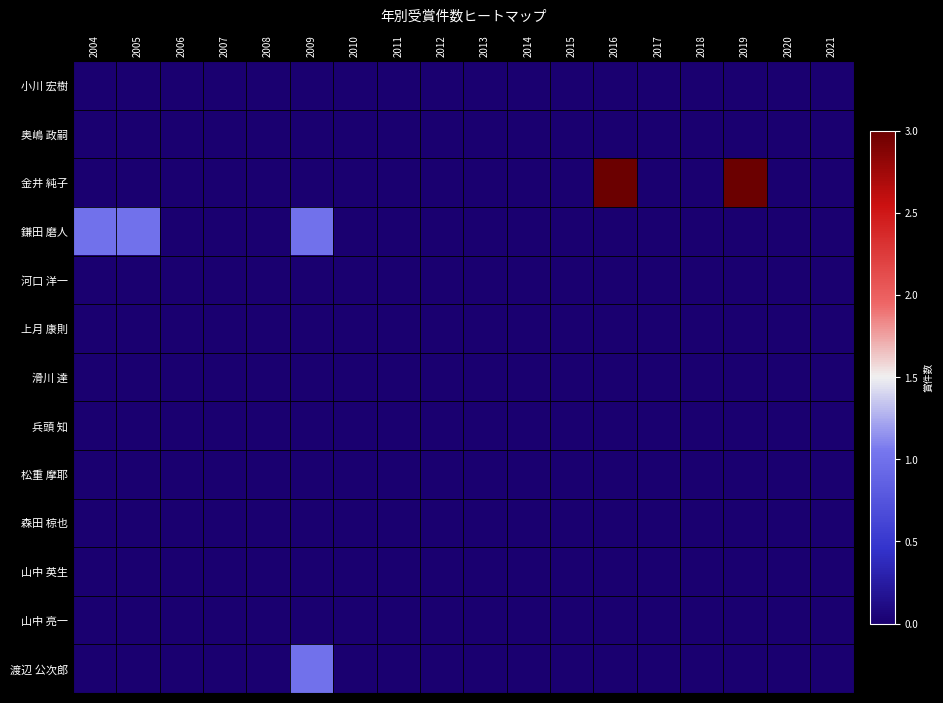

Reading left to right, extract all data points from this chart.

小川 宏樹: 2004=0	2005=0	2006=0	2007=0	2008=0	2009=0	2010=0	2011=0	2012=0	2013=0	2014=0	2015=0	2016=0	2017=0	2018=0	2019=0	2020=0	2021=0
奥嶋 政嗣: 2004=0	2005=0	2006=0	2007=0	2008=0	2009=0	2010=0	2011=0	2012=0	2013=0	2014=0	2015=0	2016=0	2017=0	2018=0	2019=0	2020=0	2021=0
金井 純子: 2004=0	2005=0	2006=0	2007=0	2008=0	2009=0	2010=0	2011=0	2012=0	2013=0	2014=0	2015=0	2016=3	2017=0	2018=0	2019=3	2020=0	2021=0
鎌田 磨人: 2004=1	2005=1	2006=0	2007=0	2008=0	2009=1	2010=0	2011=0	2012=0	2013=0	2014=0	2015=0	2016=0	2017=0	2018=0	2019=0	2020=0	2021=0
河口 洋一: 2004=0	2005=0	2006=0	2007=0	2008=0	2009=0	2010=0	2011=0	2012=0	2013=0	2014=0	2015=0	2016=0	2017=0	2018=0	2019=0	2020=0	2021=0
上月 康則: 2004=0	2005=0	2006=0	2007=0	2008=0	2009=0	2010=0	2011=0	2012=0	2013=0	2014=0	2015=0	2016=0	2017=0	2018=0	2019=0	2020=0	2021=0
滑川 達: 2004=0	2005=0	2006=0	2007=0	2008=0	2009=0	2010=0	2011=0	2012=0	2013=0	2014=0	2015=0	2016=0	2017=0	2018=0	2019=0	2020=0	2021=0
兵頭 知: 2004=0	2005=0	2006=0	2007=0	2008=0	2009=0	2010=0	2011=0	2012=0	2013=0	2014=0	2015=0	2016=0	2017=0	2018=0	2019=0	2020=0	2021=0
松重 摩耶: 2004=0	2005=0	2006=0	2007=0	2008=0	2009=0	2010=0	2011=0	2012=0	2013=0	2014=0	2015=0	2016=0	2017=0	2018=0	2019=0	2020=0	2021=0
森田 椋也: 2004=0	2005=0	2006=0	2007=0	2008=0	2009=0	2010=0	2011=0	2012=0	2013=0	2014=0	2015=0	2016=0	2017=0	2018=0	2019=0	2020=0	2021=0
山中 英生: 2004=0	2005=0	2006=0	2007=0	2008=0	2009=0	2010=0	2011=0	2012=0	2013=0	2014=0	2015=0	2016=0	2017=0	2018=0	2019=0	2020=0	2021=0
山中 亮一: 2004=0	2005=0	2006=0	2007=0	2008=0	2009=0	2010=0	2011=0	2012=0	2013=0	2014=0	2015=0	2016=0	2017=0	2018=0	2019=0	2020=0	2021=0
渡辺 公次郎: 2004=0	2005=0	2006=0	2007=0	2008=0	2009=1	2010=0	2011=0	2012=0	2013=0	2014=0	2015=0	2016=0	2017=0	2018=0	2019=0	2020=0	2021=0